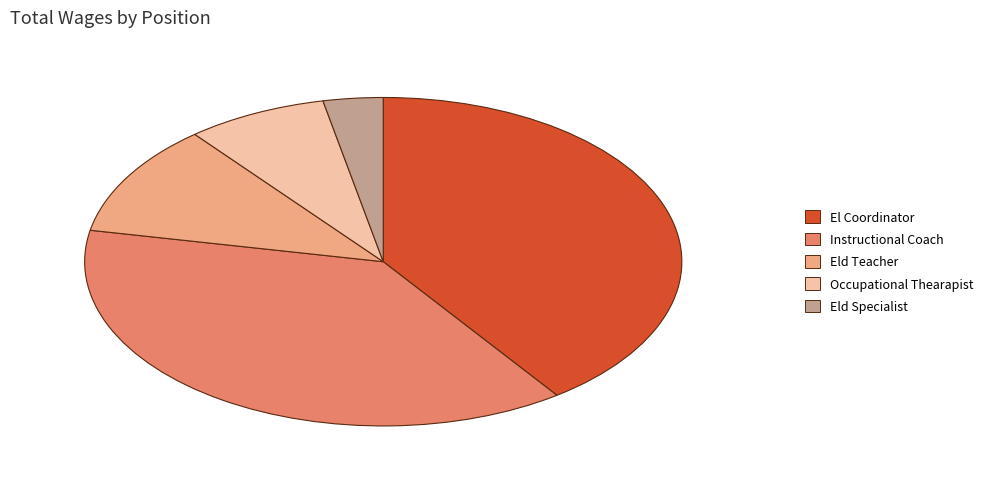

What is the smallest slice in the pie chart?

Eld Specialist